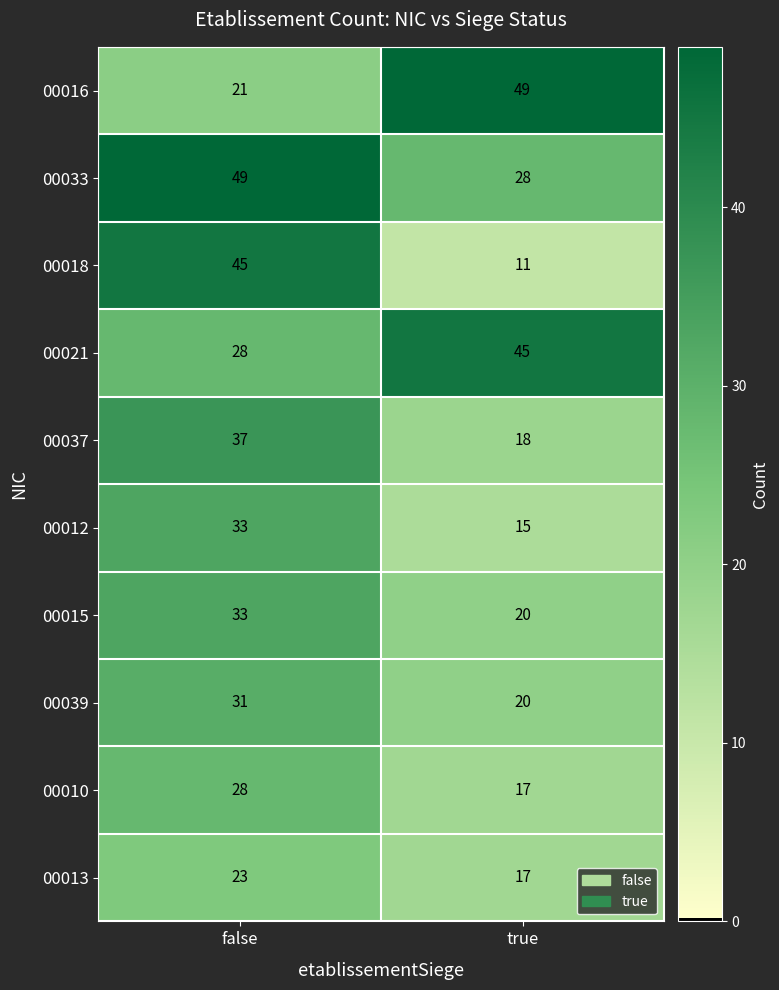

List the labels in order of 00016 value, largest first.

true, false